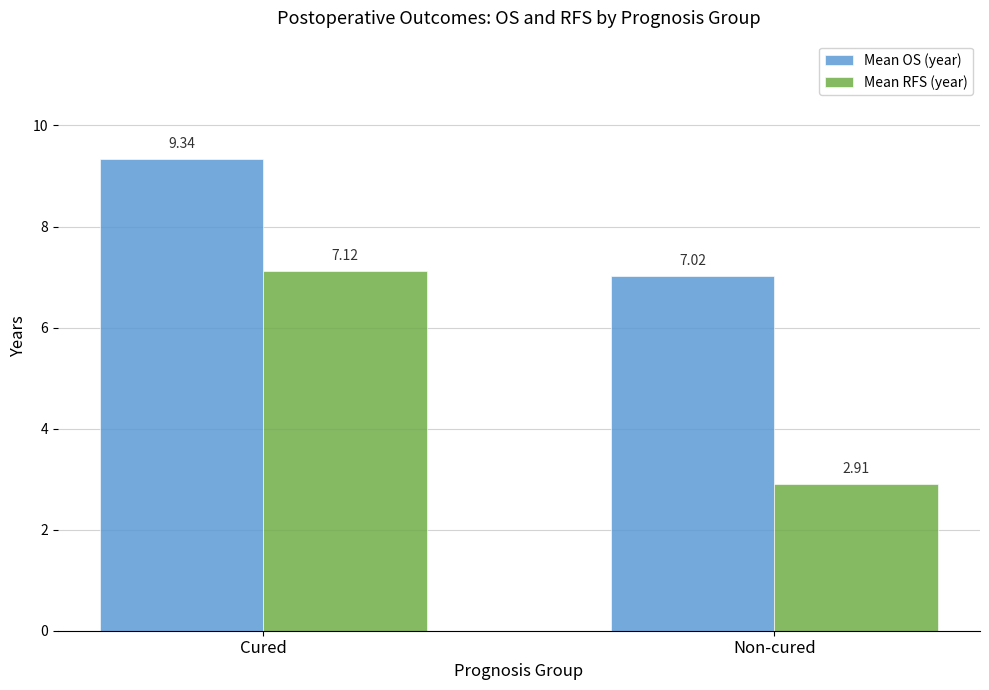

Rank the series by their maximum value, from highest to lowest.

Mean OS (year), Mean RFS (year)